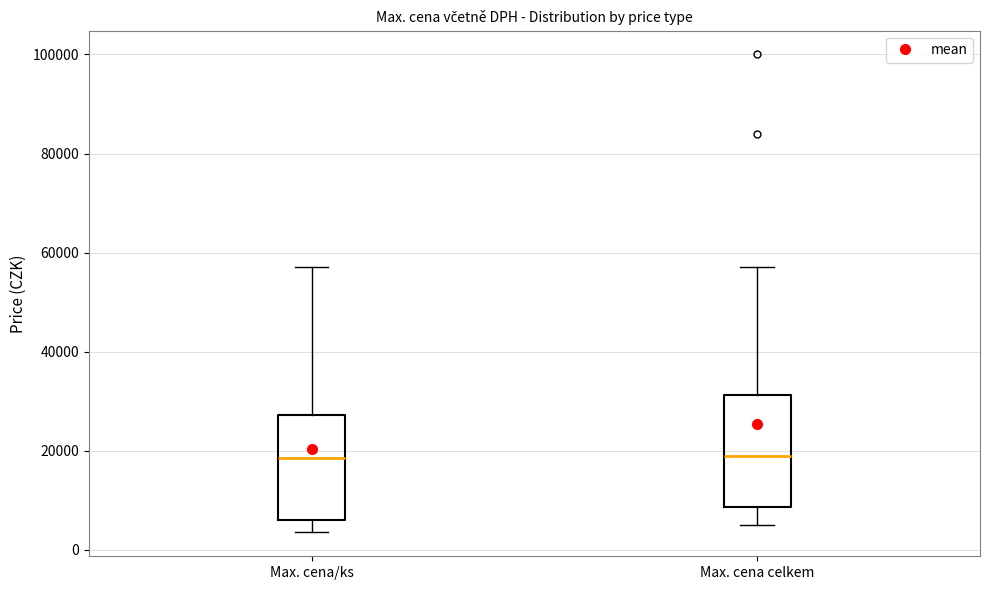

Reading left to right, transcribe this box plot: for each box, give where its median line is, the range the box spans, and where its two whiskers end, as read against the y-axis. The values are not printed on the chart, so give them approximately, as read against the axis.

Max. cena/ks: median 18000, box 6000 to 28000, whiskers 4000 to 58000
Max. cena celkem: median 20000, box 8000 to 32000, whiskers 6000 to 58000